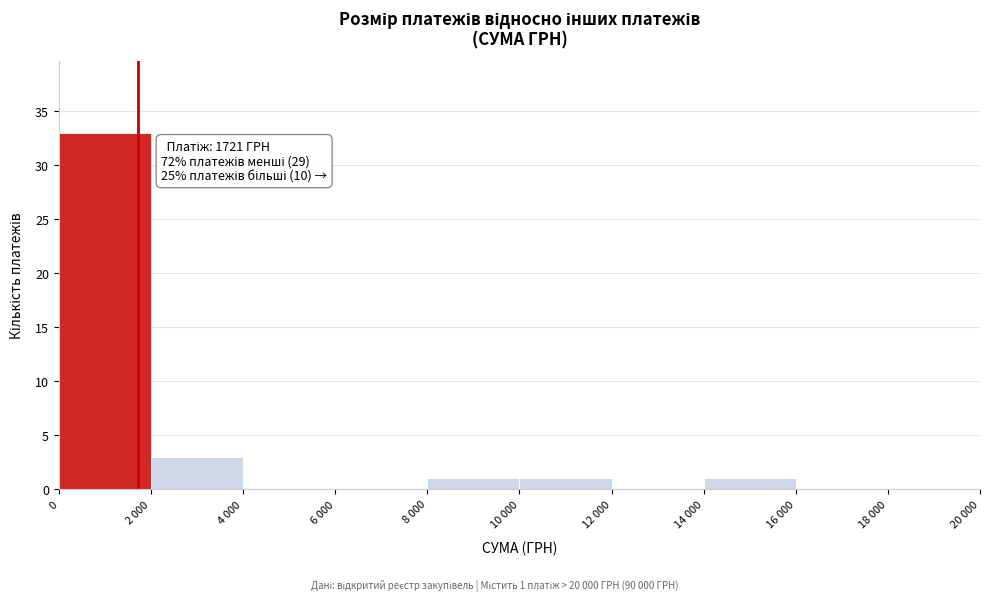

Reading left to right, what are all the values shown in this chart?

0=33	2 000=3	4 000=0	6 000=0	8 000=1	10 000=1	12 000=0	14 000=1	16 000=0	18 000=0